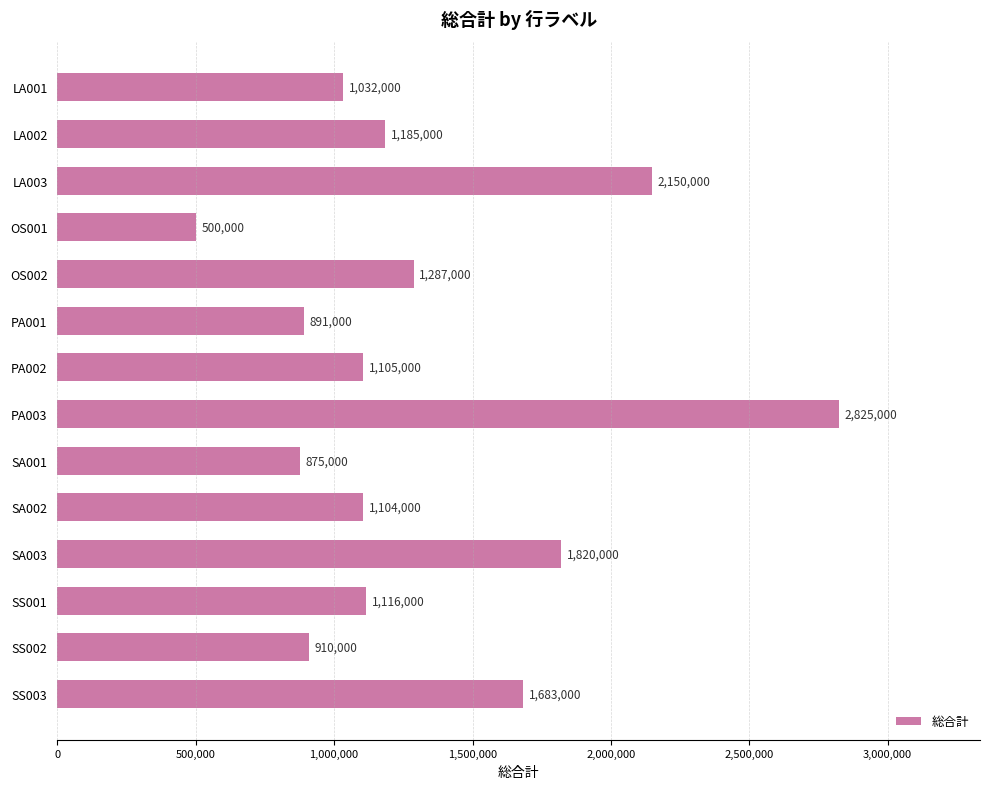

Reading bottom to top, what are all the values shown in this chart?

SS003=1683000	SS002=910000	SS001=1116000	SA003=1820000	SA002=1104000	SA001=875000	PA003=2825000	PA002=1105000	PA001=891000	OS002=1287000	OS001=500000	LA003=2150000	LA002=1185000	LA001=1032000